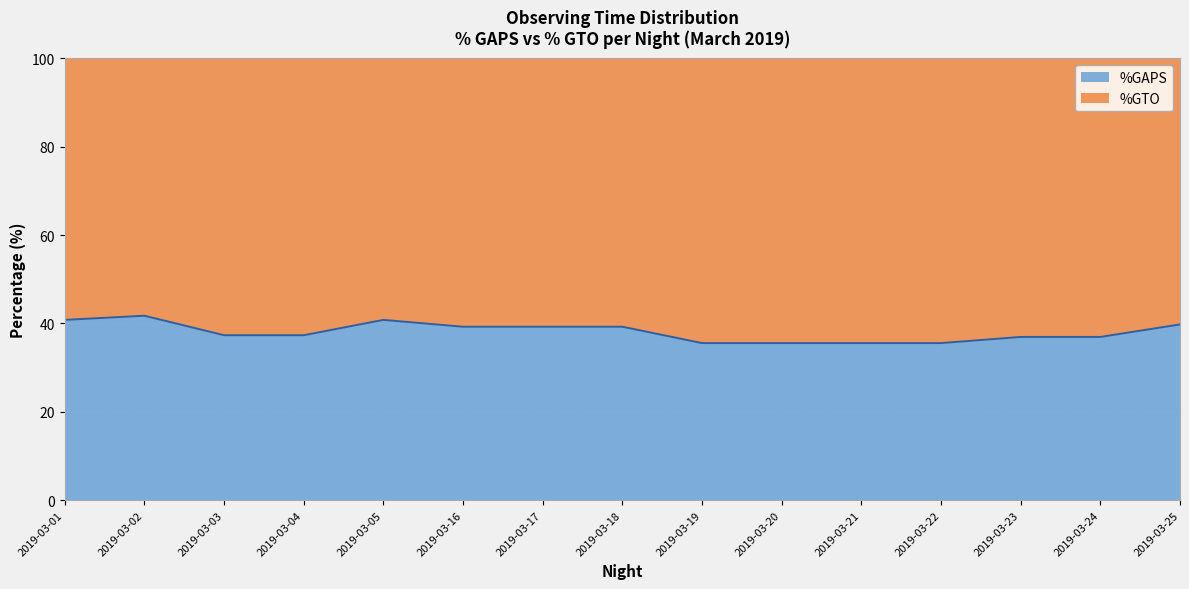

What is the value of the 14th point from the left?

36.9